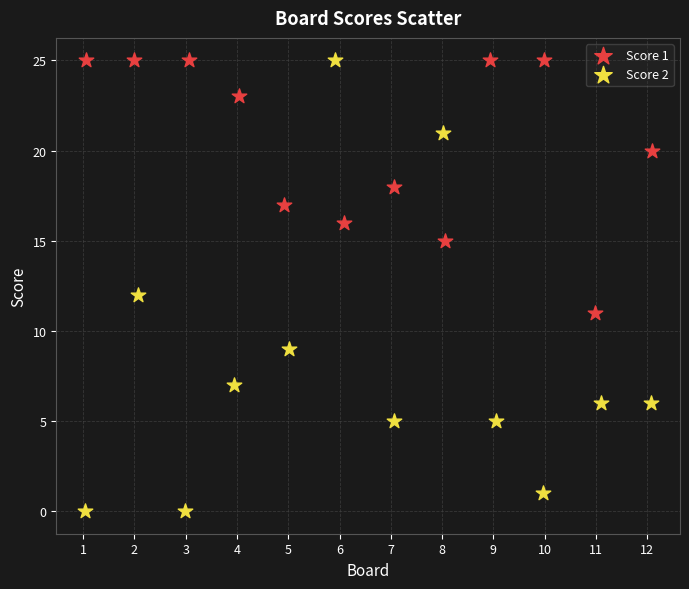

Which series contains the lowest Y value?

Score 2